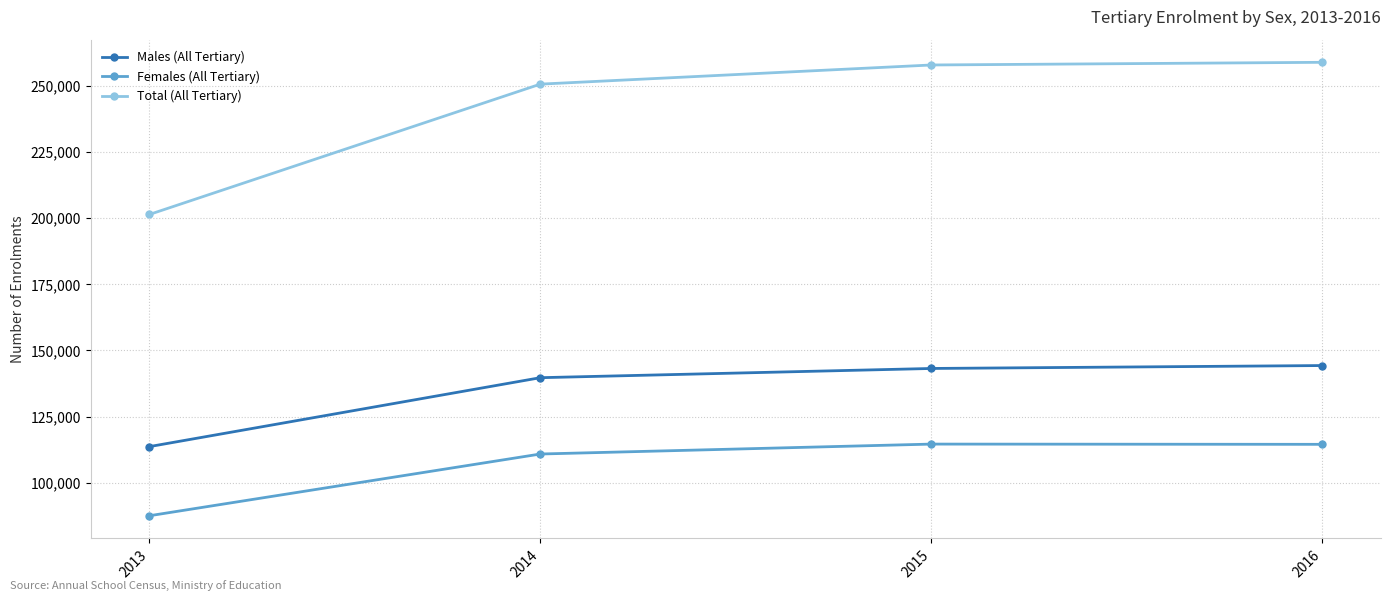

Rank the series by their maximum value, from highest to lowest.

Total (All Tertiary), Males (All Tertiary), Females (All Tertiary)